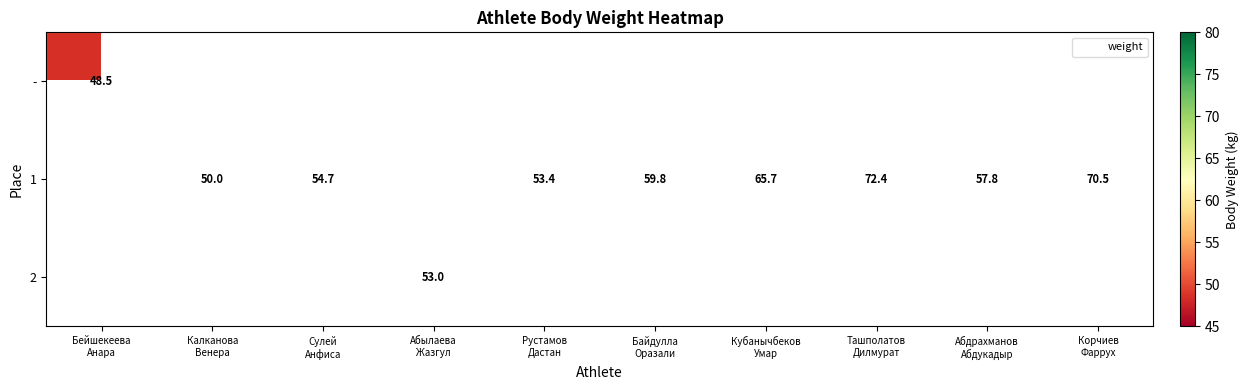

What is the greatest value displayed?

72.4